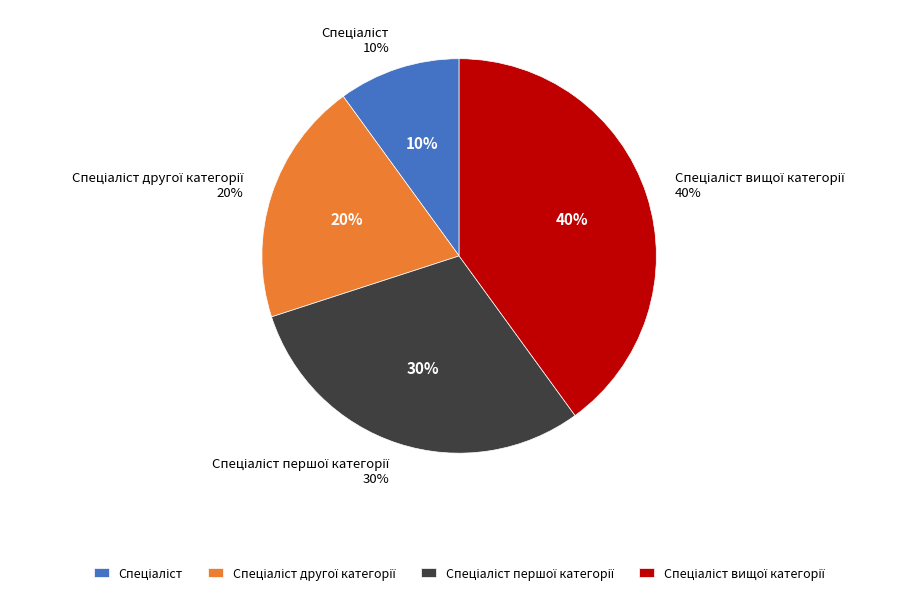

Combined, what portion of the pie is Спеціаліст вищої категорії and Спеціаліст?

50.0%